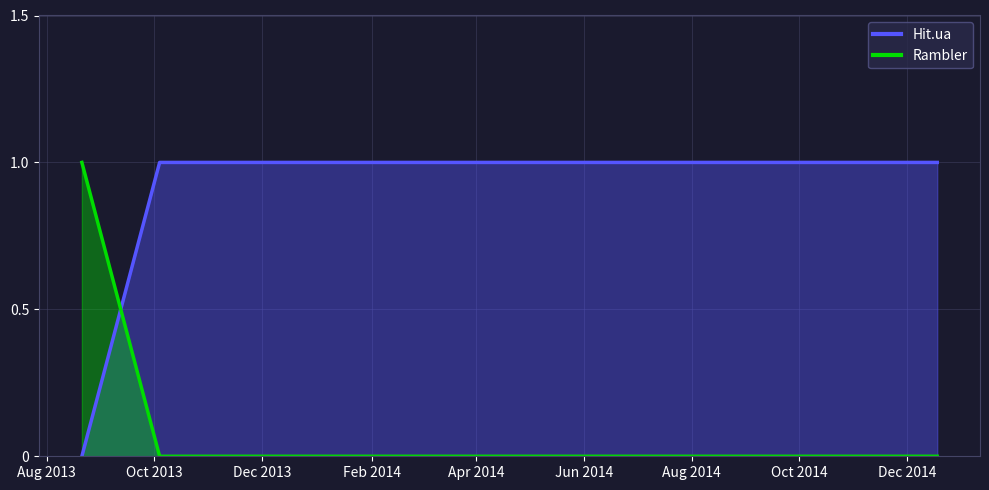

List the series in order of their peak value, highest first.

Hit.ua, Rambler